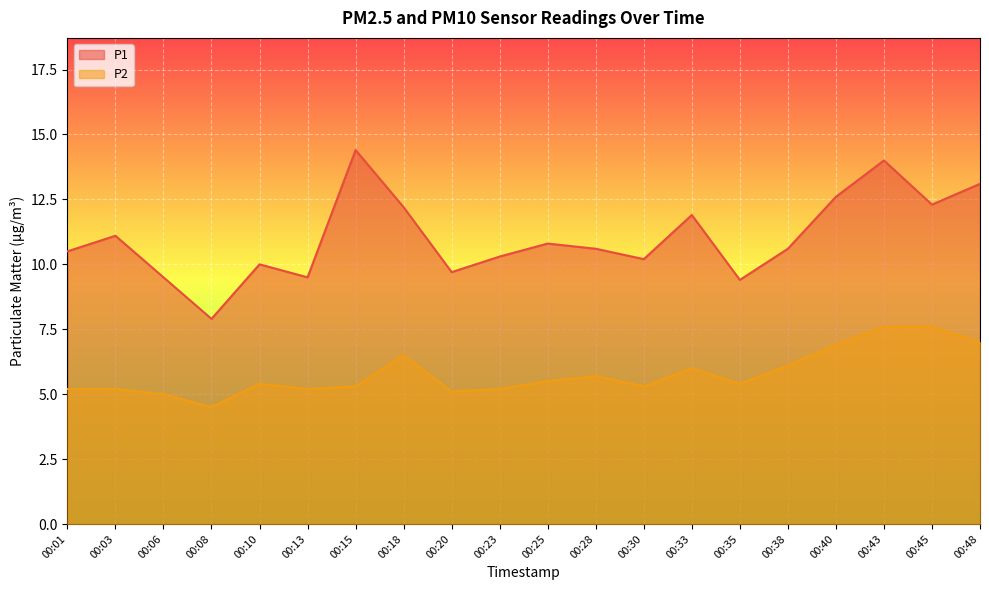

True or false: P1 and P2 intersect in this chart.

False